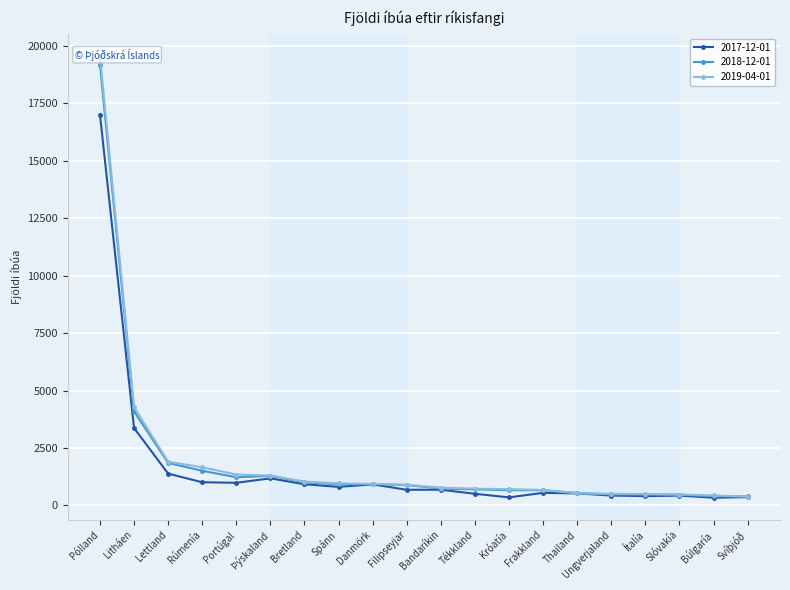

What is the average value of the 2018-12-01 series?

1922